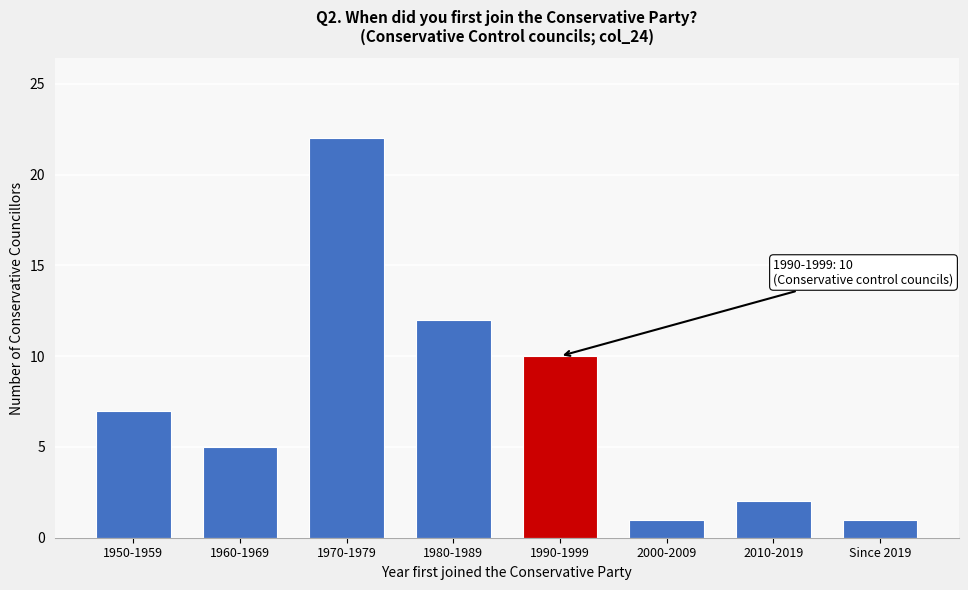

Reading left to right, extract all data points from this chart.

7	5	22	12	10	1	2	1